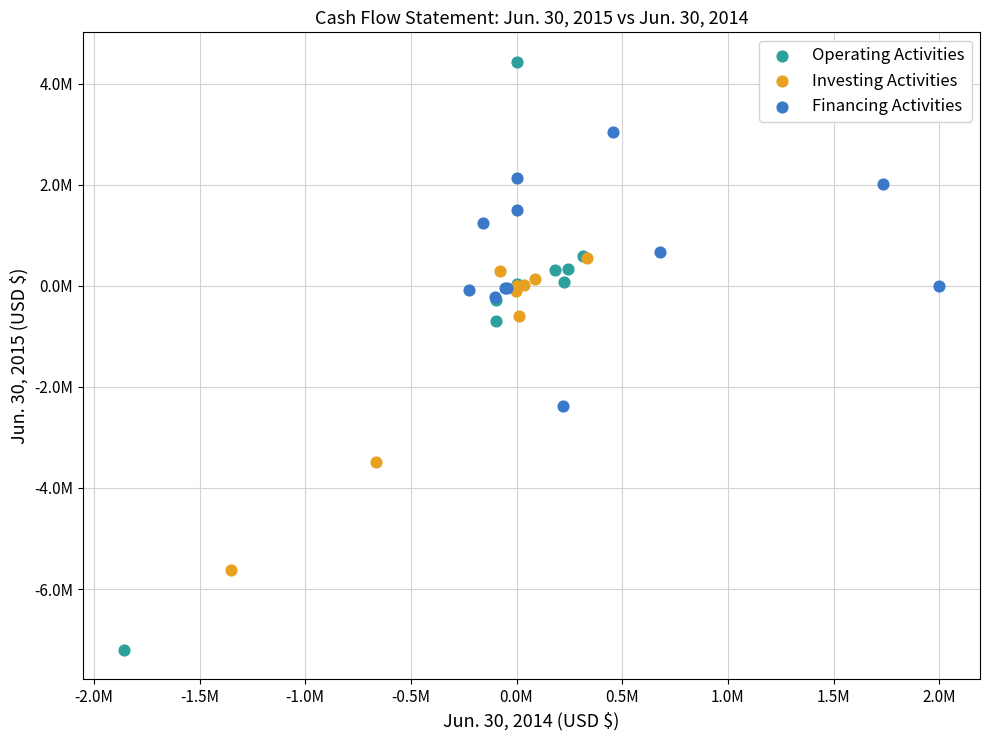

What are all the series names shown in the legend?

Operating Activities, Investing Activities, Financing Activities